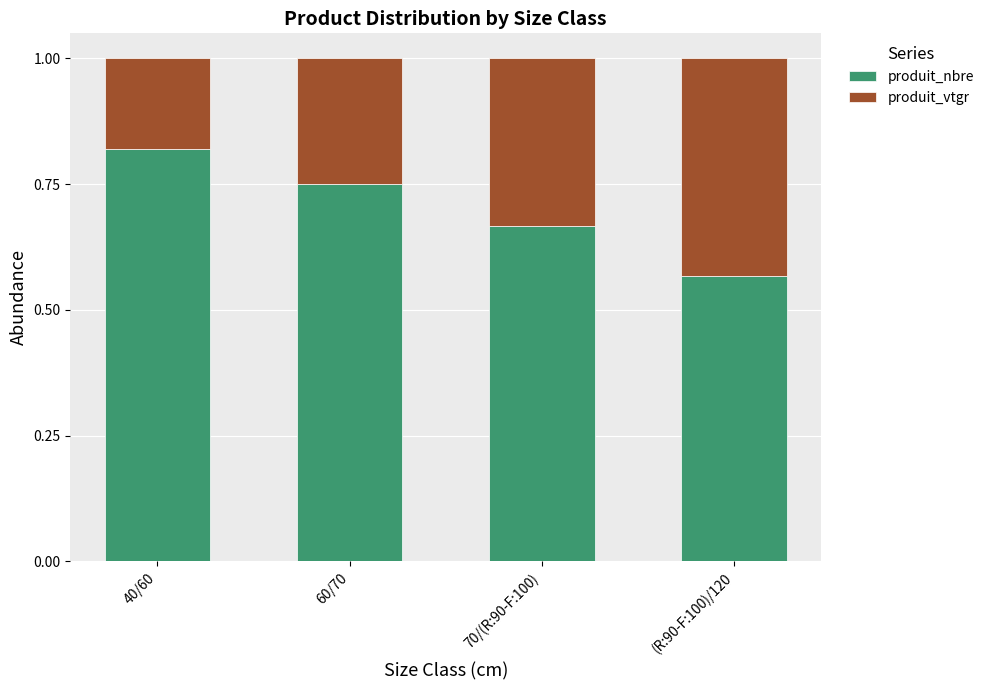

At which label does produit_nbre reach its peak?

40/60